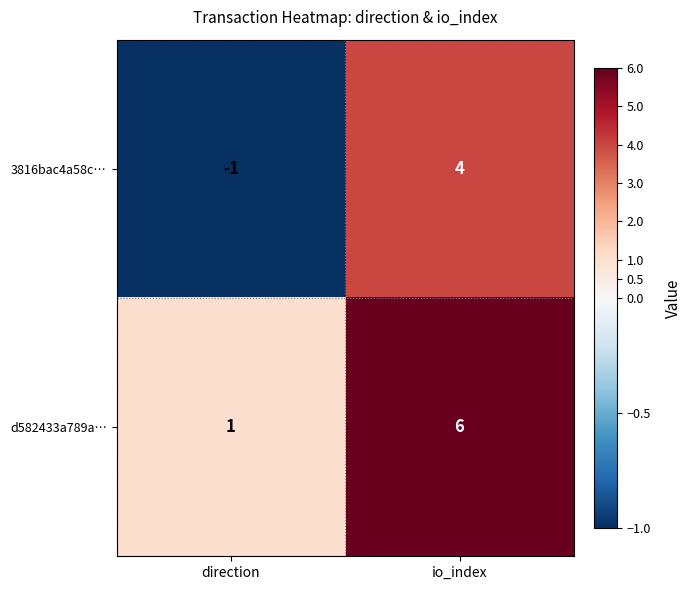

Which series has the largest total across all categories?

d582433a789a…